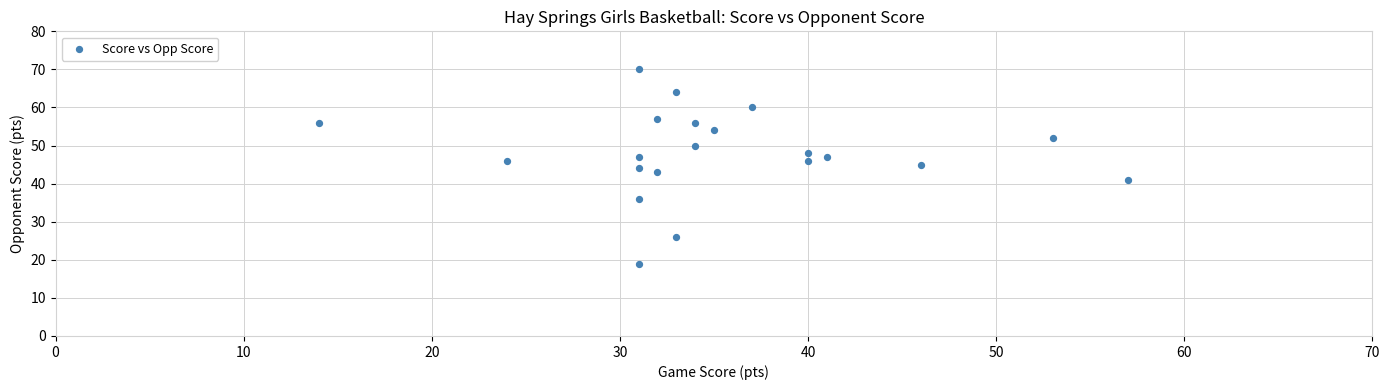

What is the range of X values (max minus min)?

43